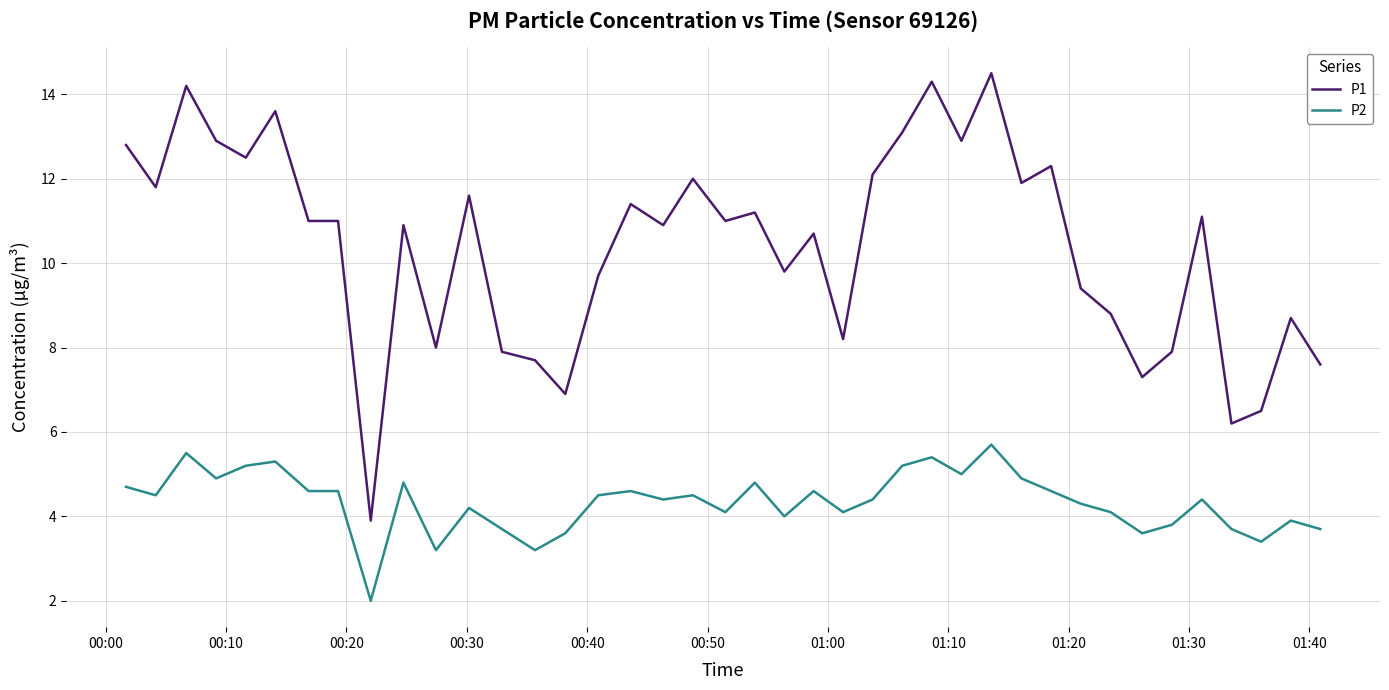

True or false: P1 and P2 intersect in this chart.

False